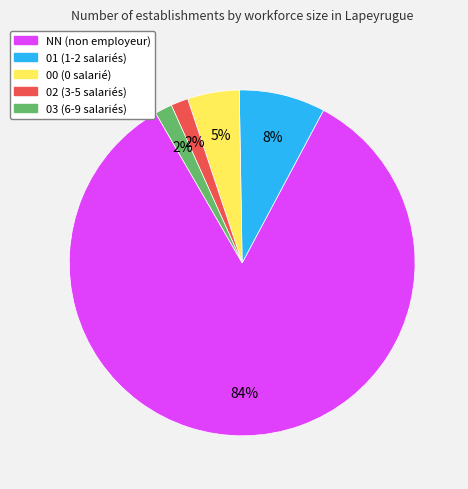

What is the ratio of the value at 03 to the value at 01?

0.2